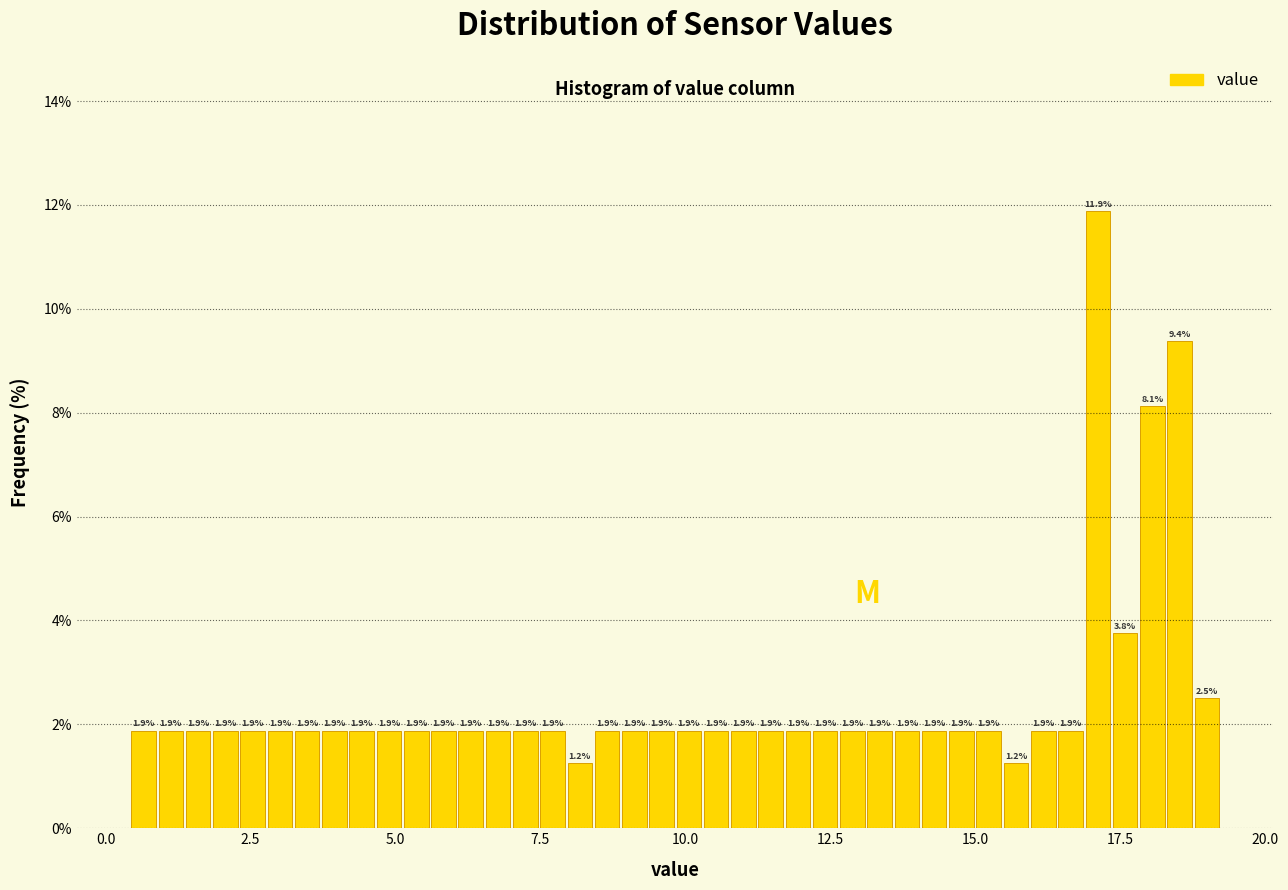

Around what value on the x-axis is the tallest bar? Give the approximate position of its centre, as read against the axis.

17.0